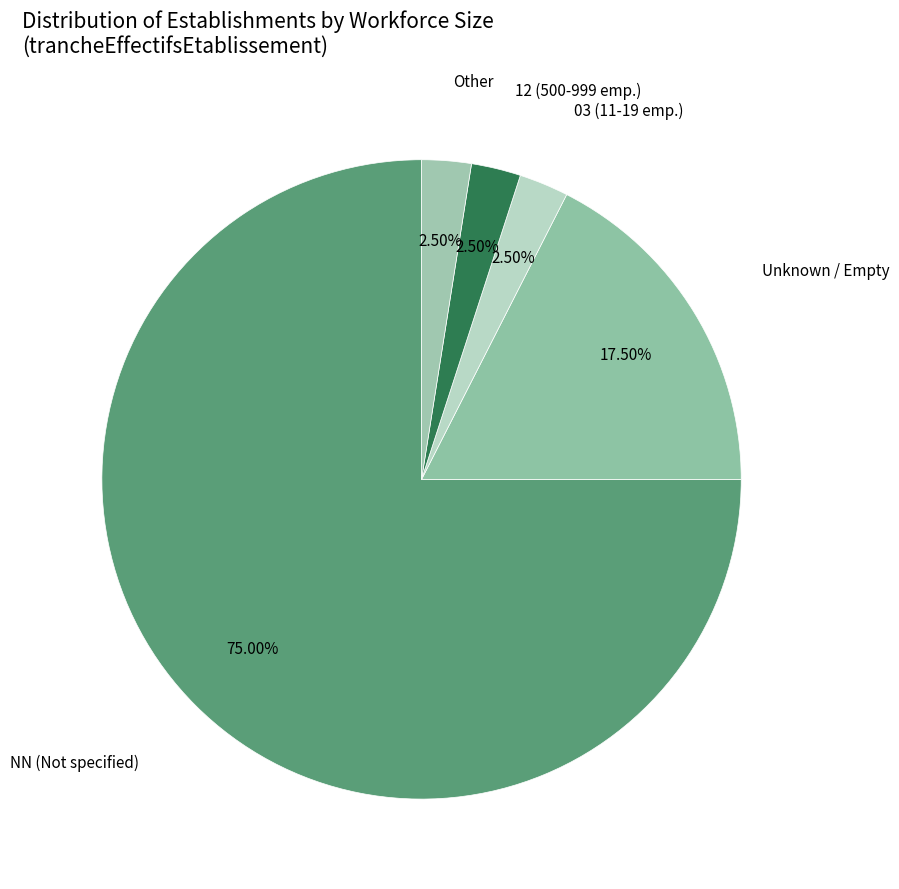

Count the number of slices in the pie.

5